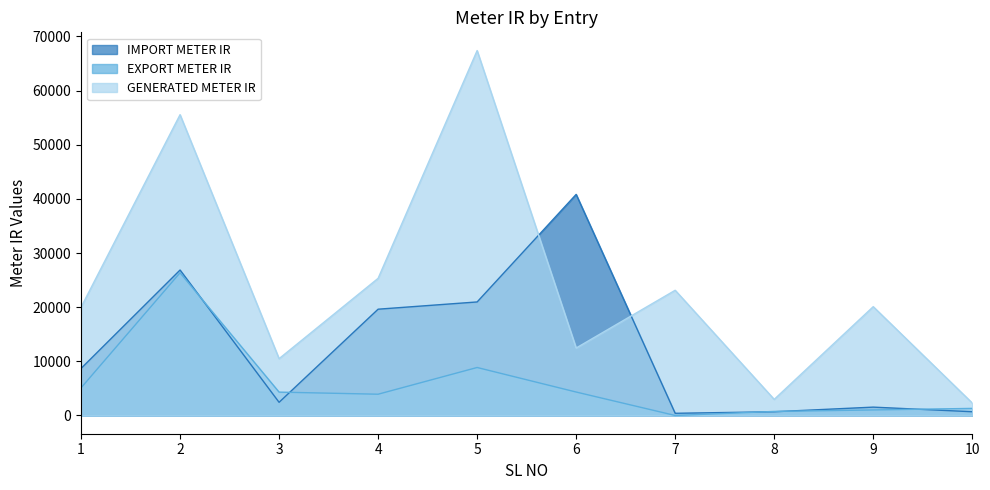

What is the spread (max minus min) of values at 3?

8059.6